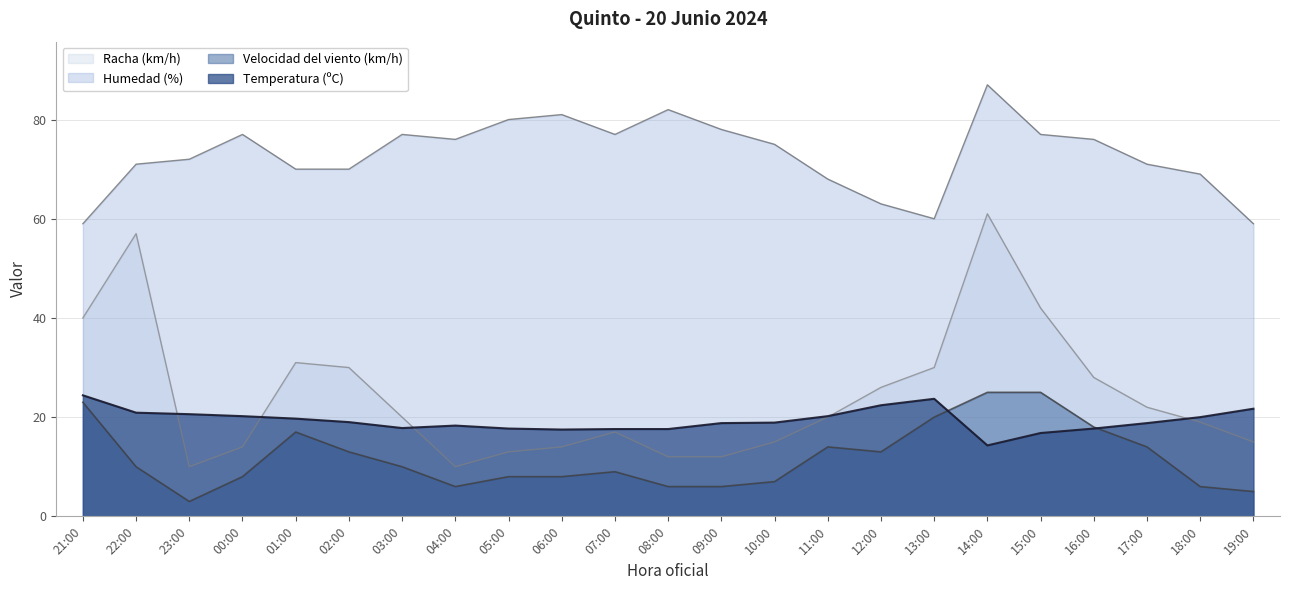

Where does the Racha (km/h) series first go above 20?

21:00